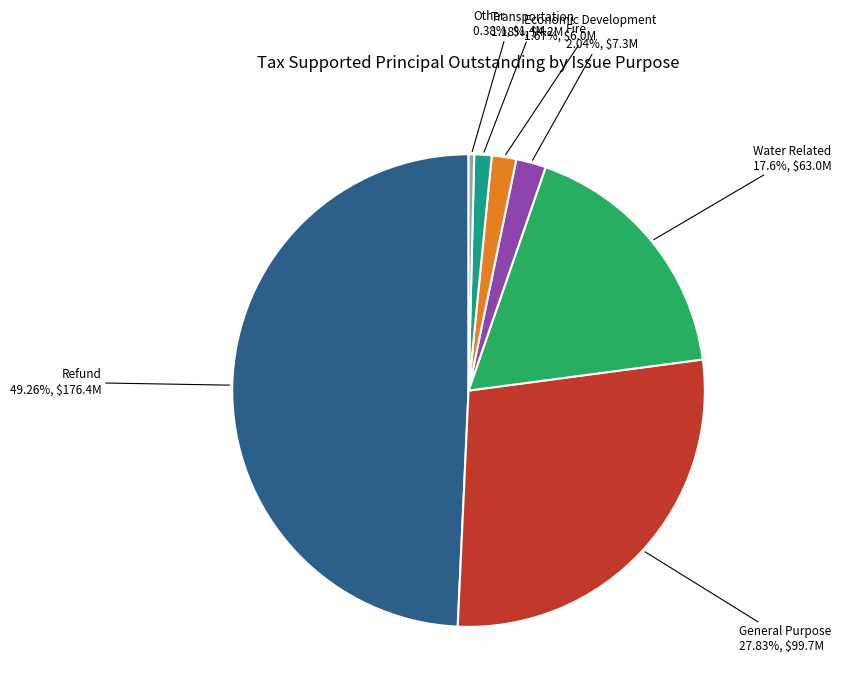

Count the number of slices in the pie.

7